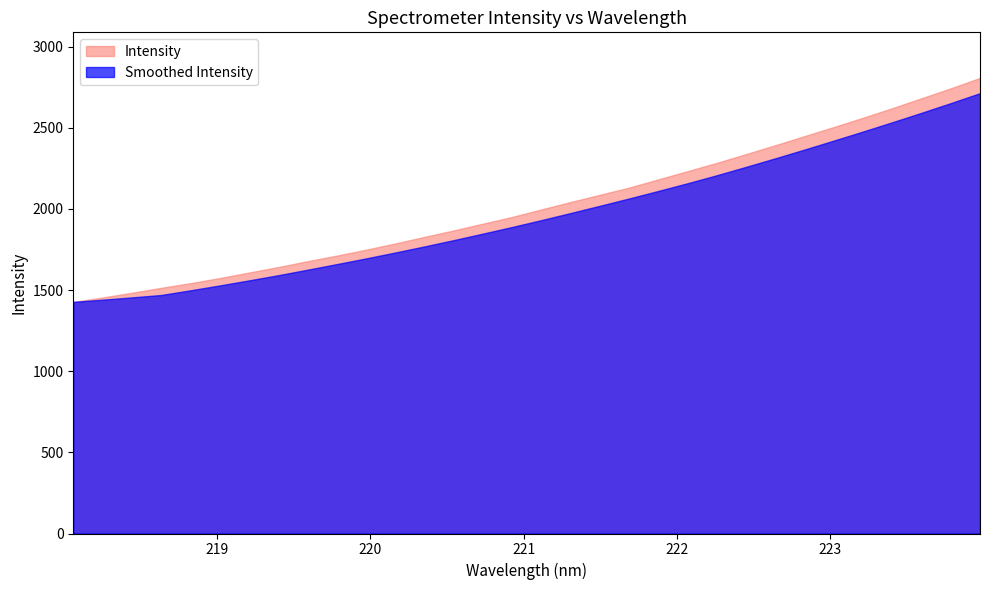

What is the minimum value shown in the chart?

1426.8